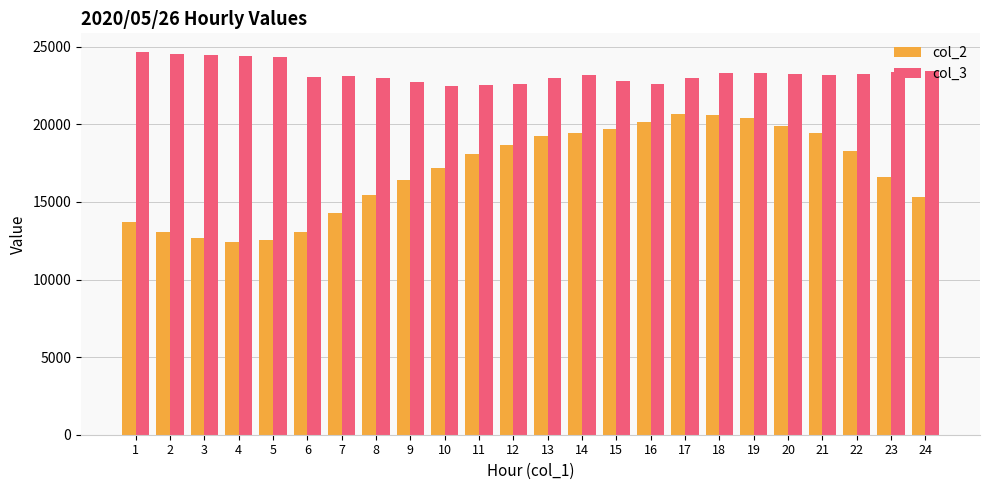

List the series in order of their overall mean, highest first.

col_3, col_2